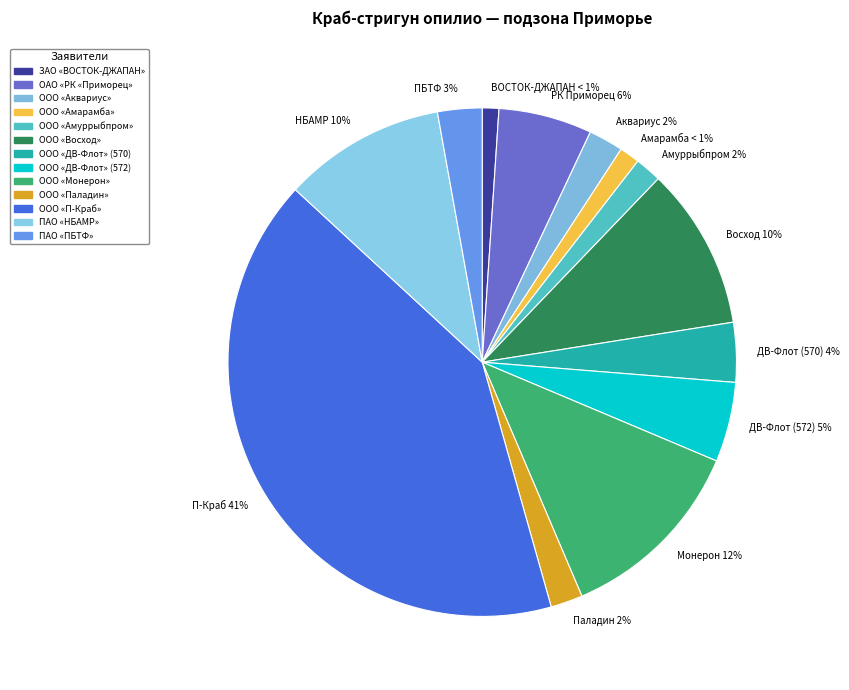

Between ДВ-Флот (570) 4% and П-Краб 41%, which is larger?

П-Краб 41%